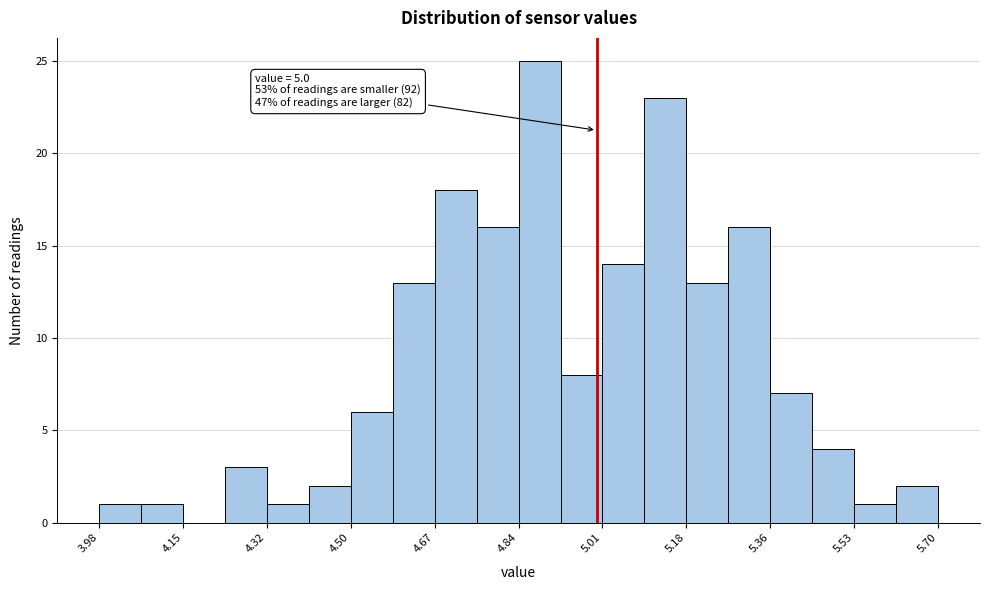

Over which range of the x-axis is the bar tallest?

4.840 to 4.926